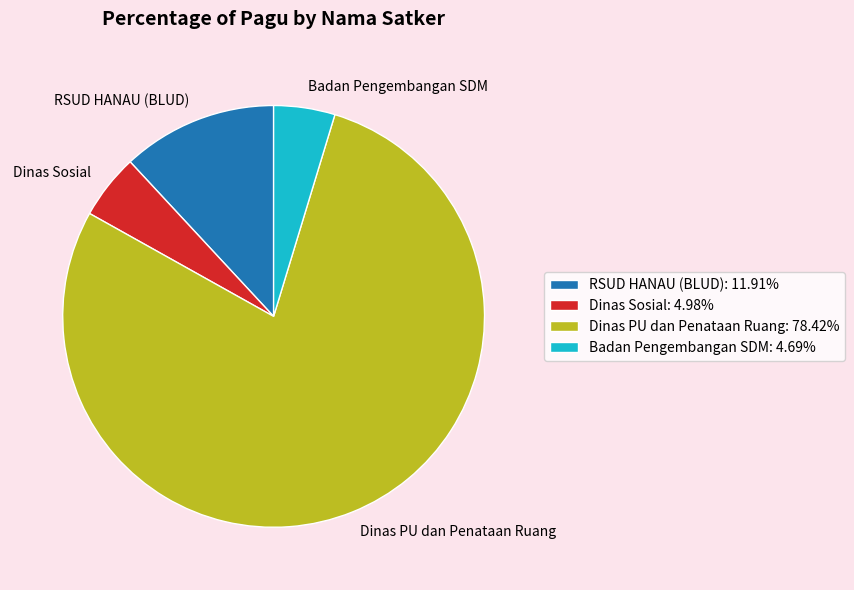

What is the ratio of the value at RSUD HANAU (BLUD) to the value at Dinas Sosial?

2.4